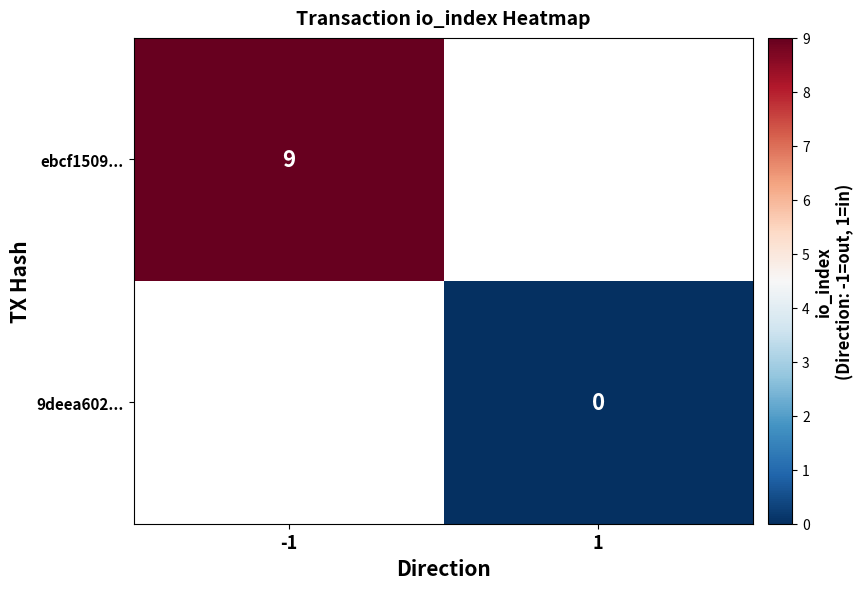

Is the value of 9deea602... at 1 greater than the value of ebcf1509... at -1?

No